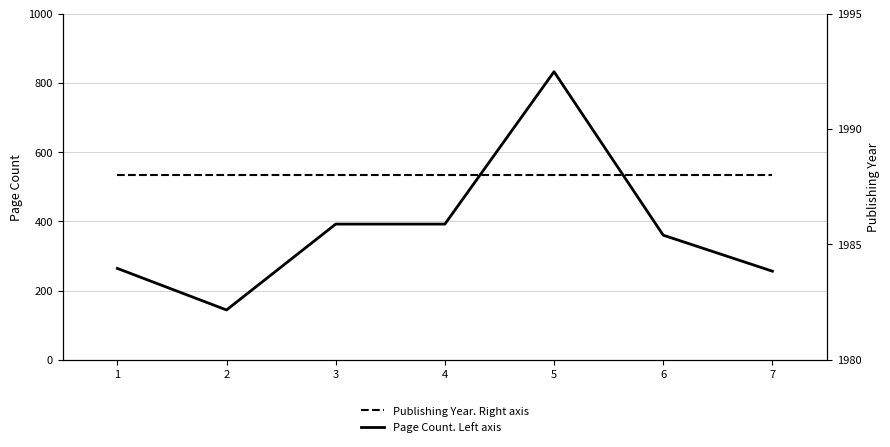

True or false: Page Count. Left axis and Publishing Year. Right axis cross at least once.

False